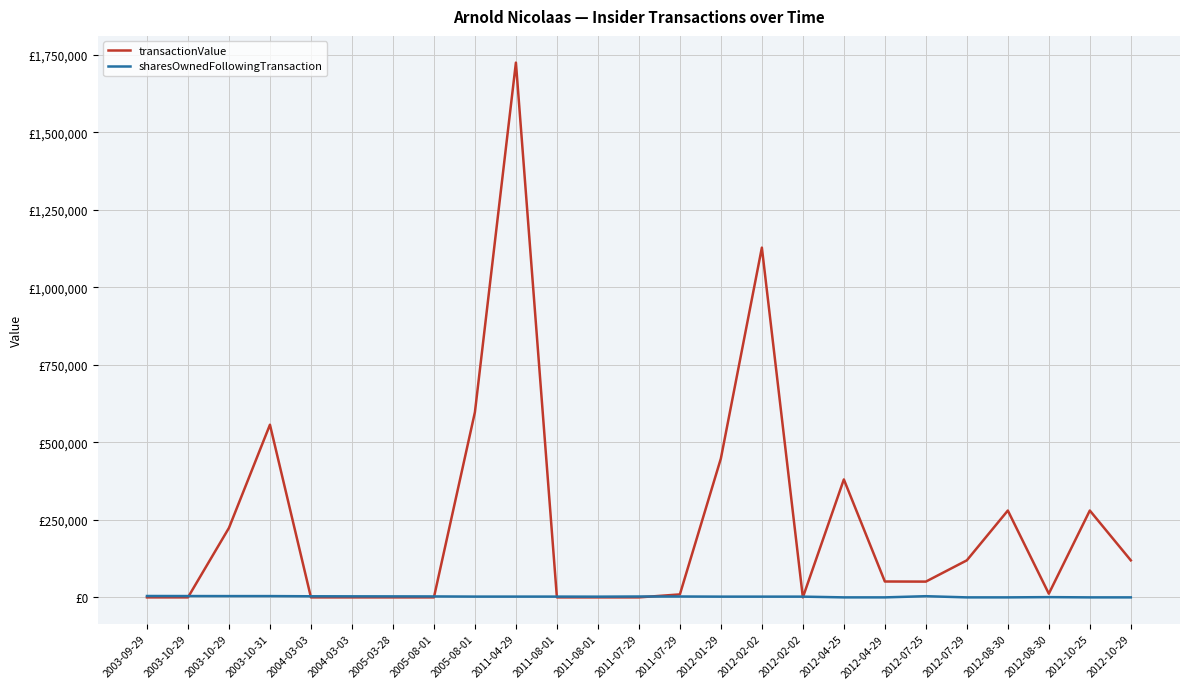

What is the label of the 19th point from the right?

2005-03-28